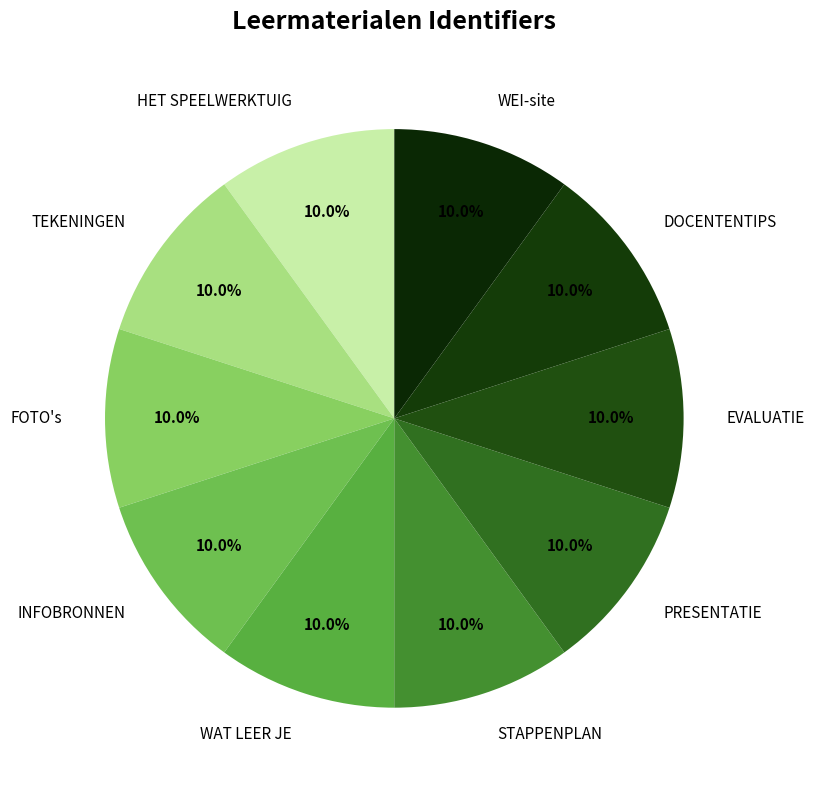

How many slices are in this pie chart?

10